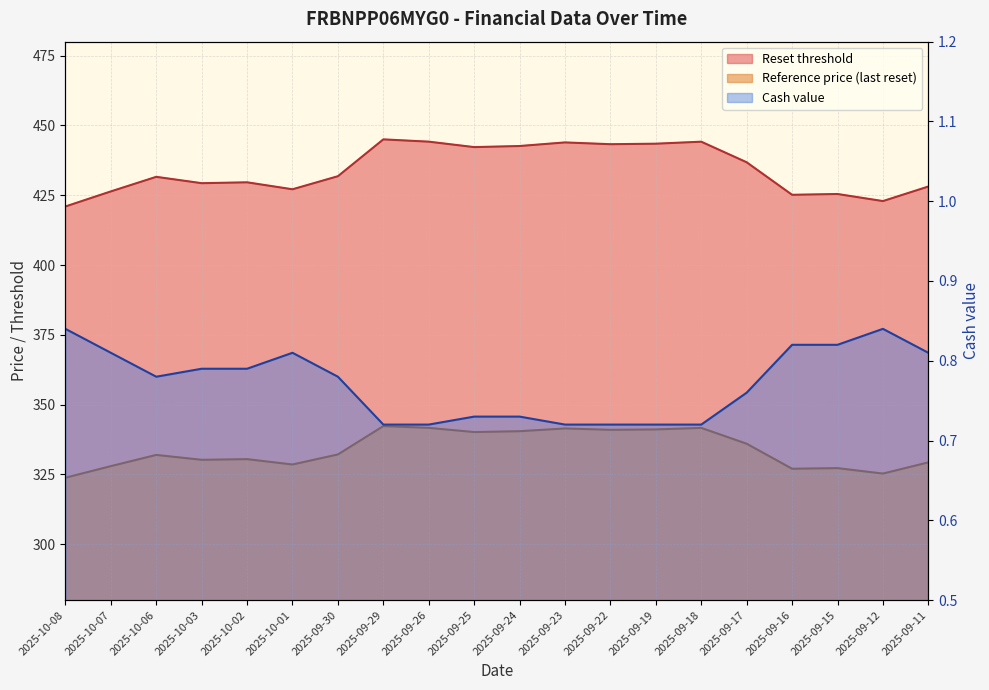

True or false: Cash value and Reset threshold intersect in this chart.

False